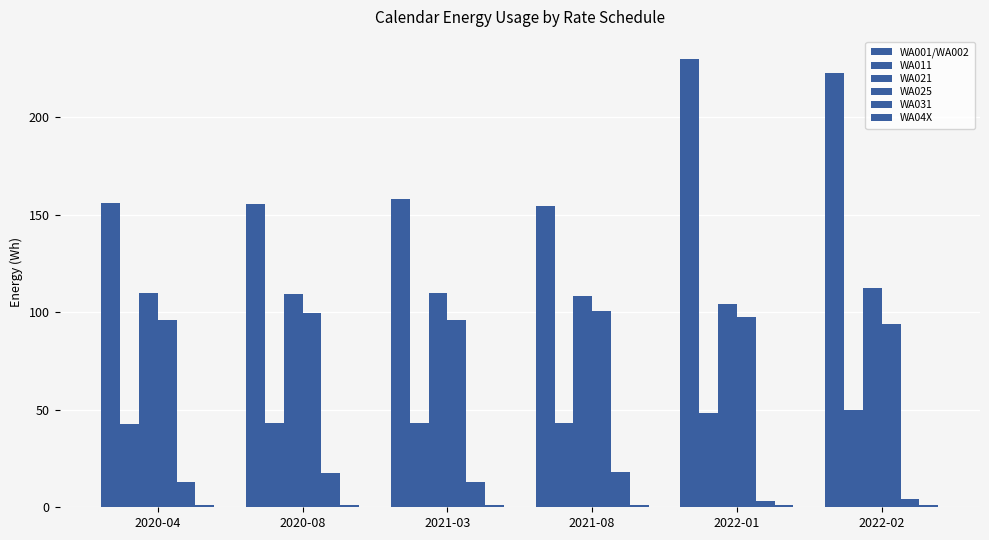

How many bars are there in each group?

6